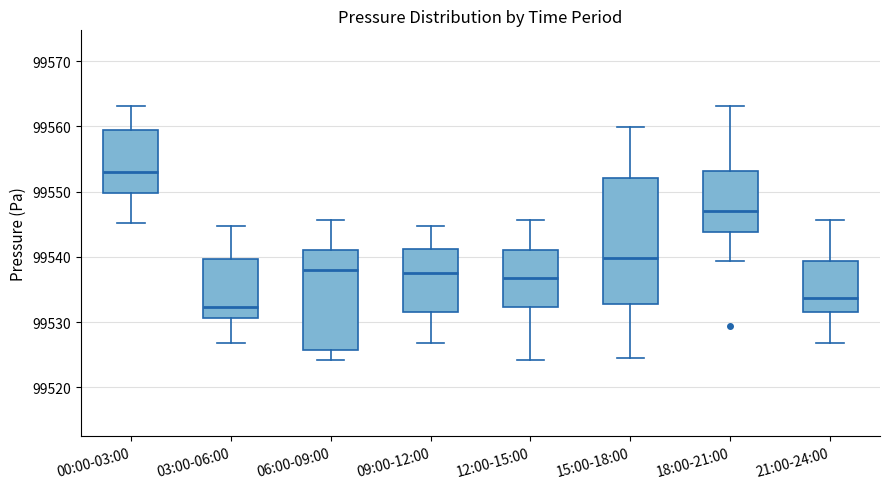

Where is the lower edge of the box for 21:00-24:00 on the y-axis? The values are not printed on the chart, so give them approximately, as read against the axis.

99531